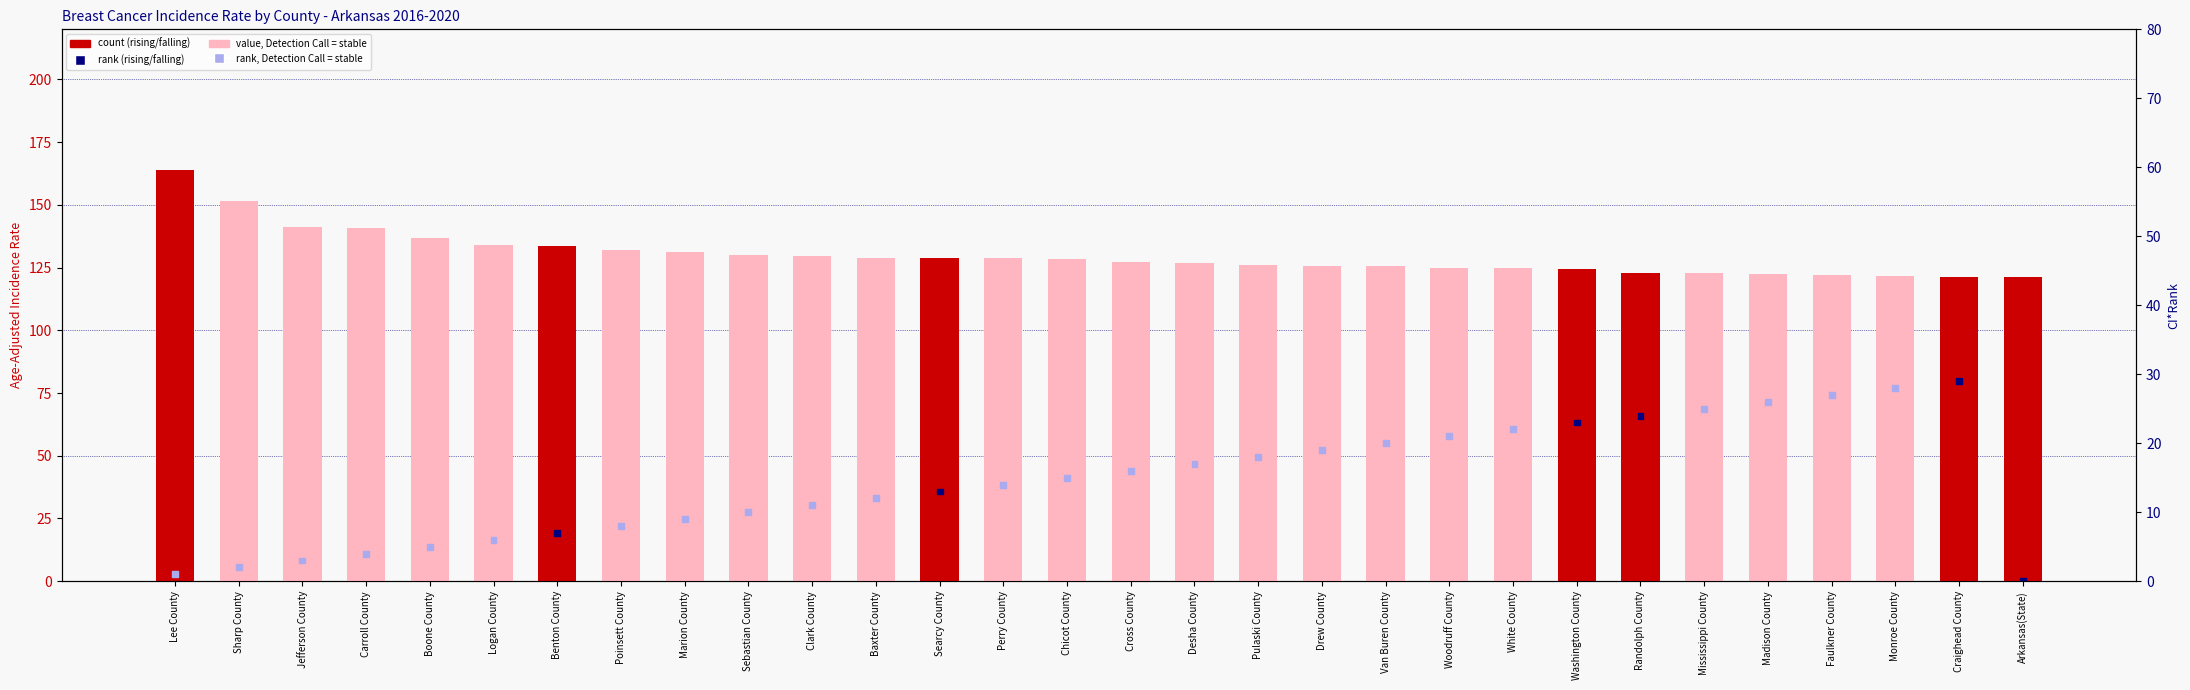

Which series reaches the minimum Y coordinate?

CI*Rank